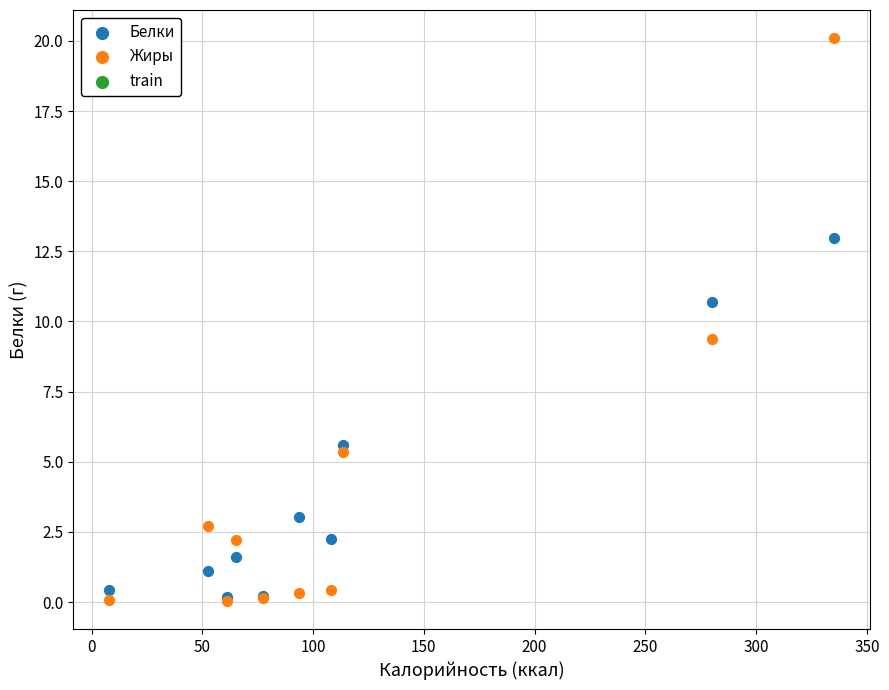

In the Белки series, what Y value is closest to 6?

5.6